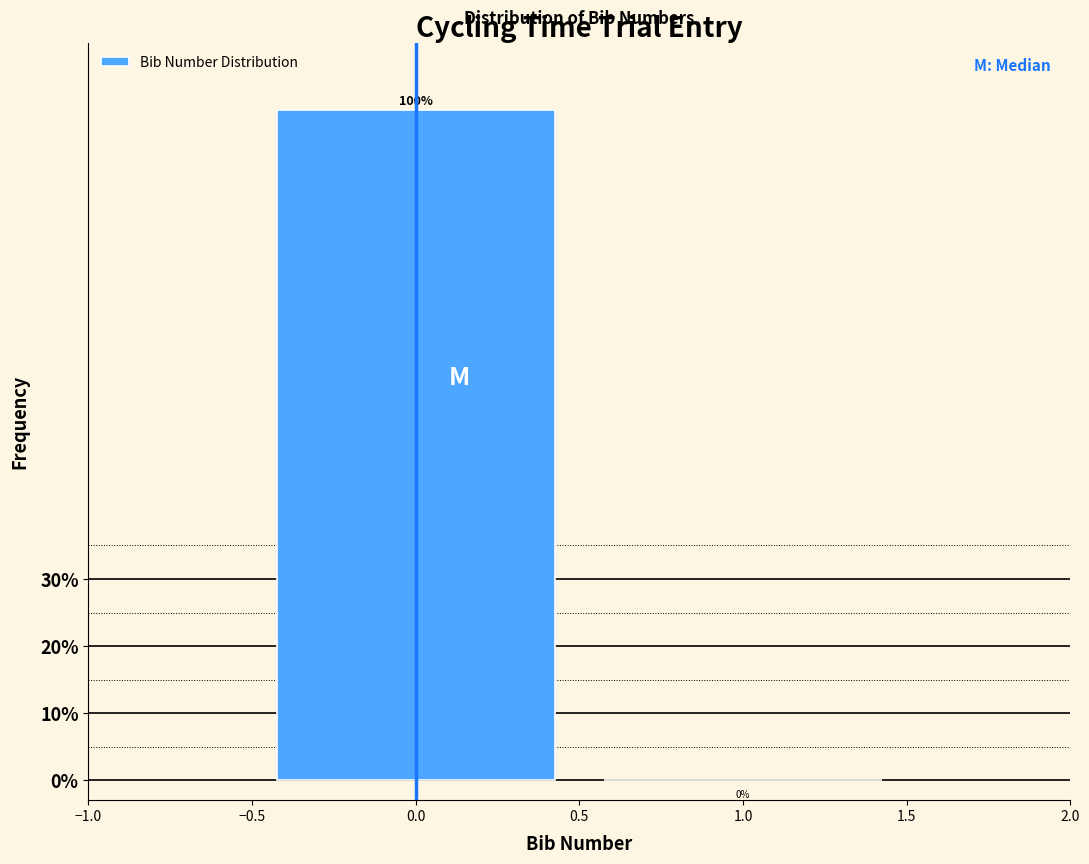

Reading left to right, transcribe this chart: for each bar, give the range it covers on the x-axis and its height.

-0.5 to 0.5: 100
0.5 to 1.5: 0